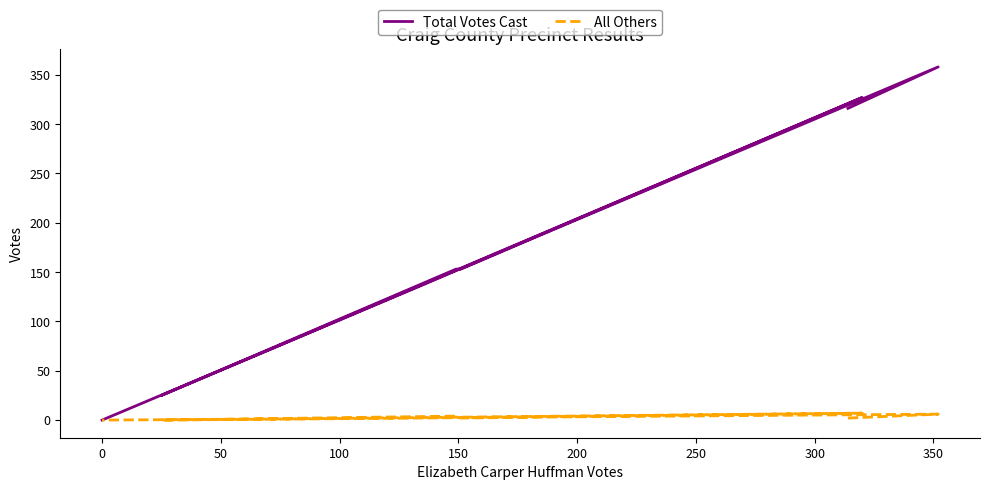

What are all the series names shown in the legend?

Total Votes Cast, All Others